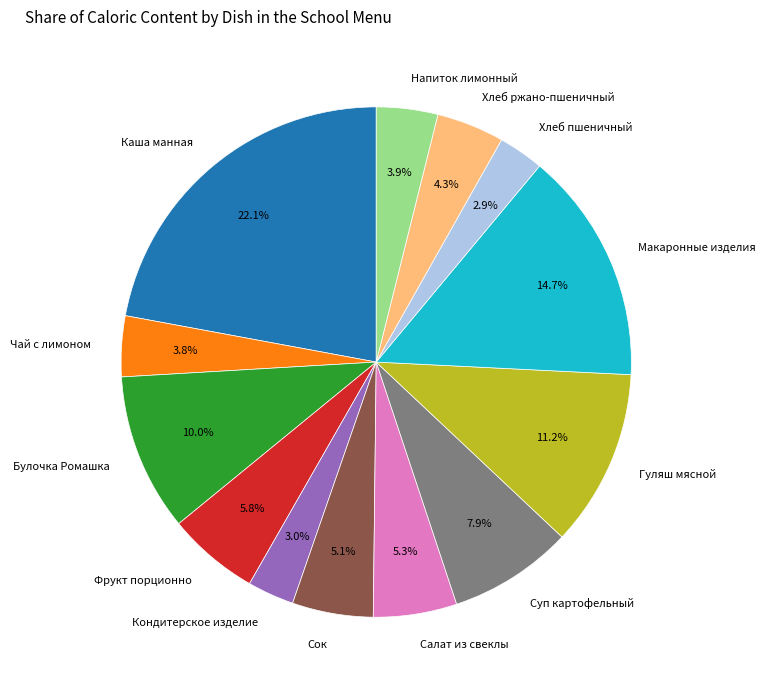

Which category has the biggest portion of the pie?

Каша манная